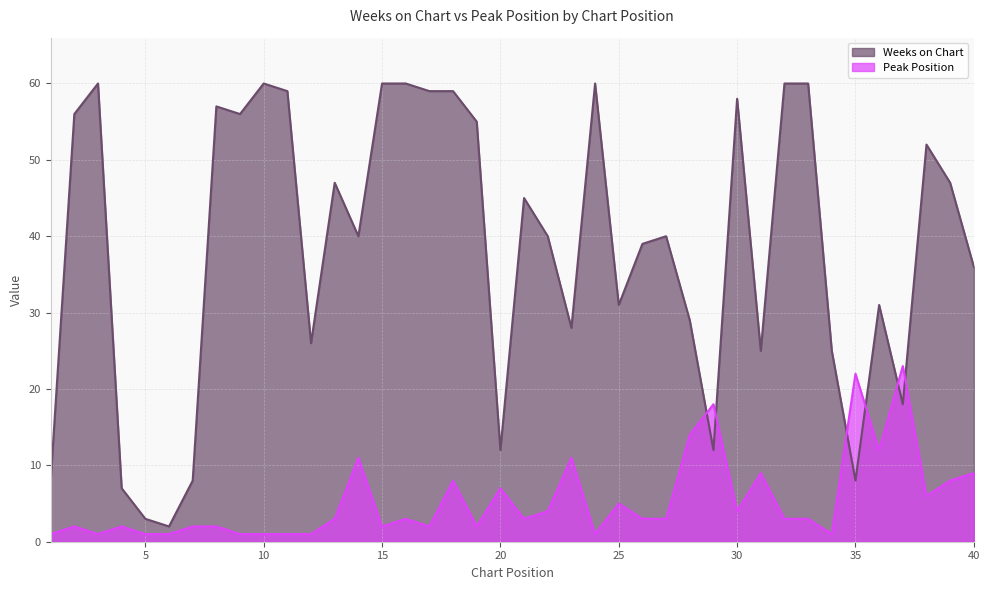

What is the approximate value of Peak Position at 9?

1